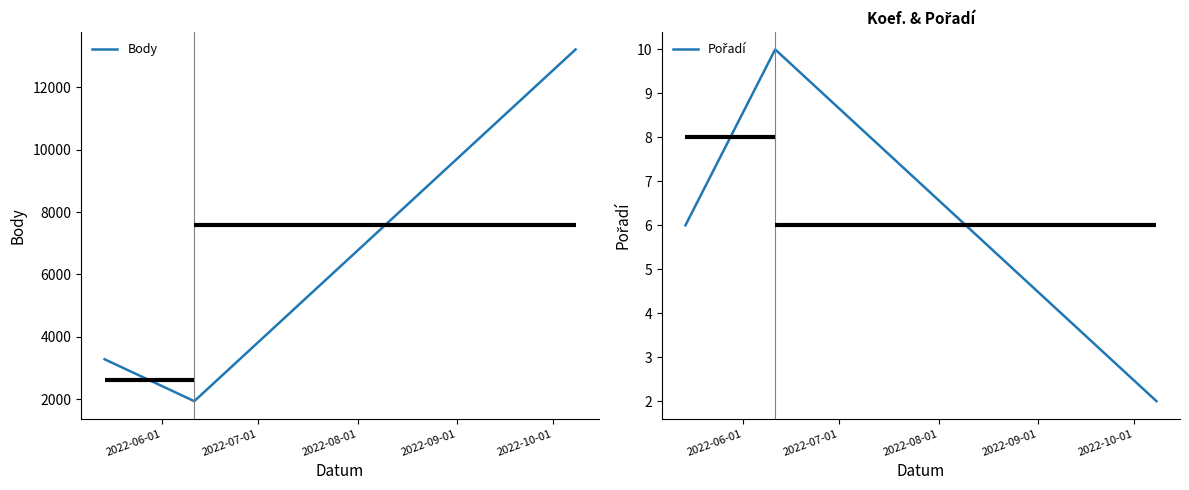

What is the label of the 3rd point from the right?

2022-06-01